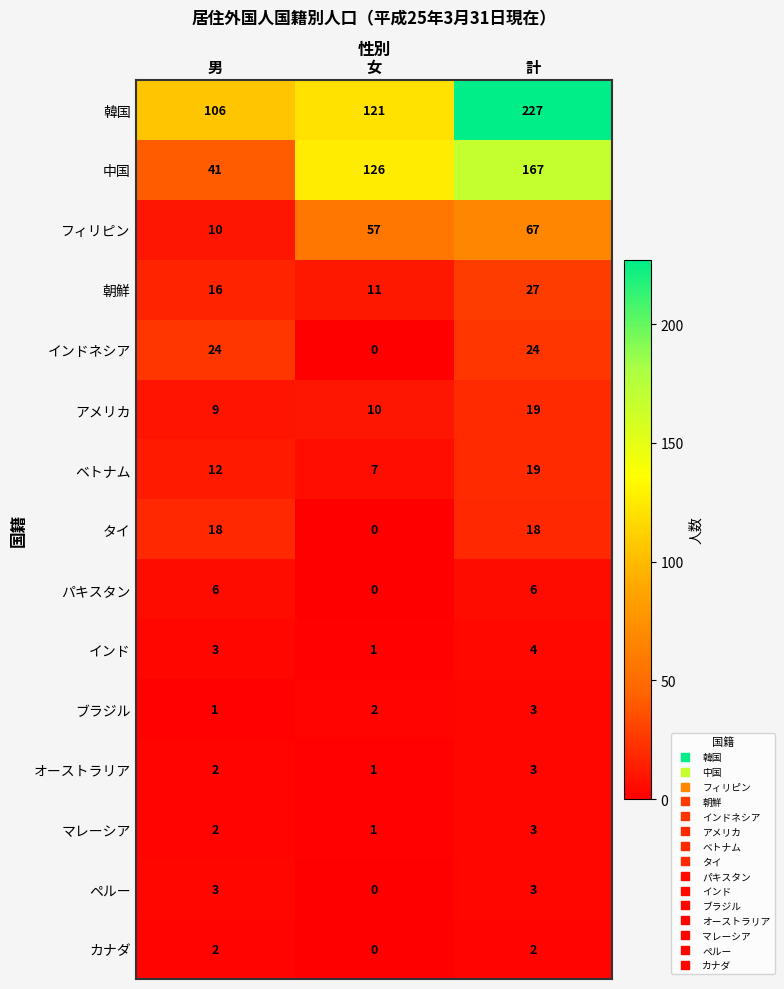

What is the highest value of the ペルー series?

3